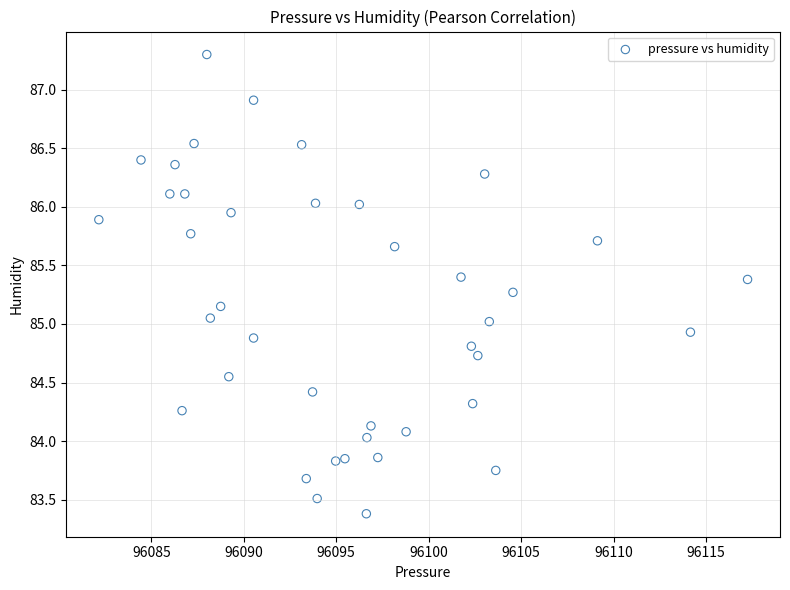

What is the range of X values (max minus min)?

35.1